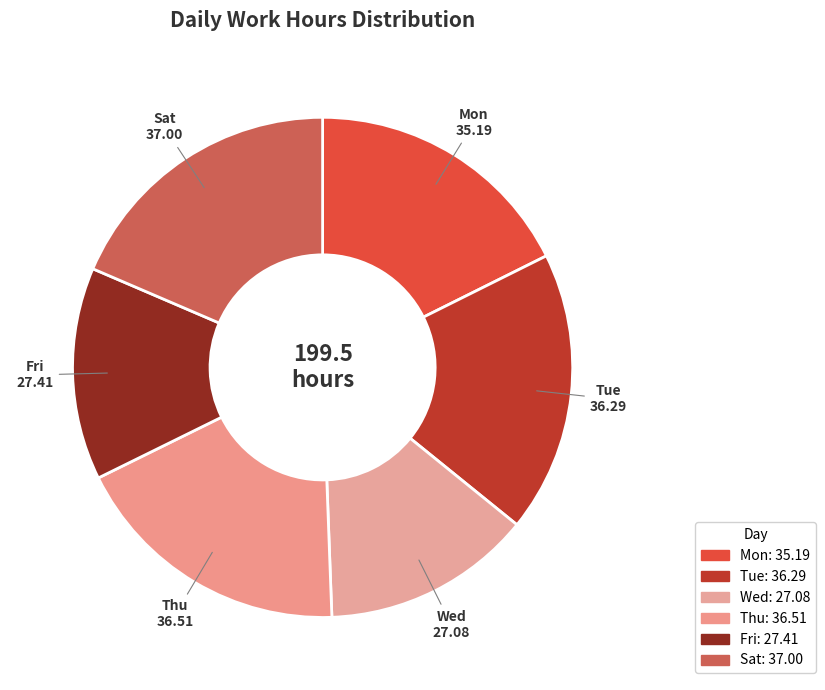

How many segments does this pie chart have?

6